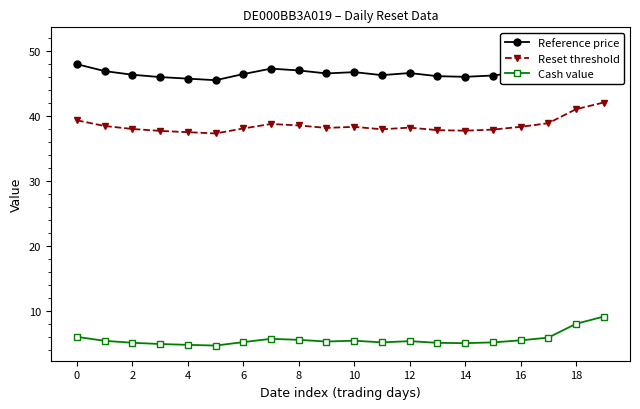

How many lines are shown in the chart?

3